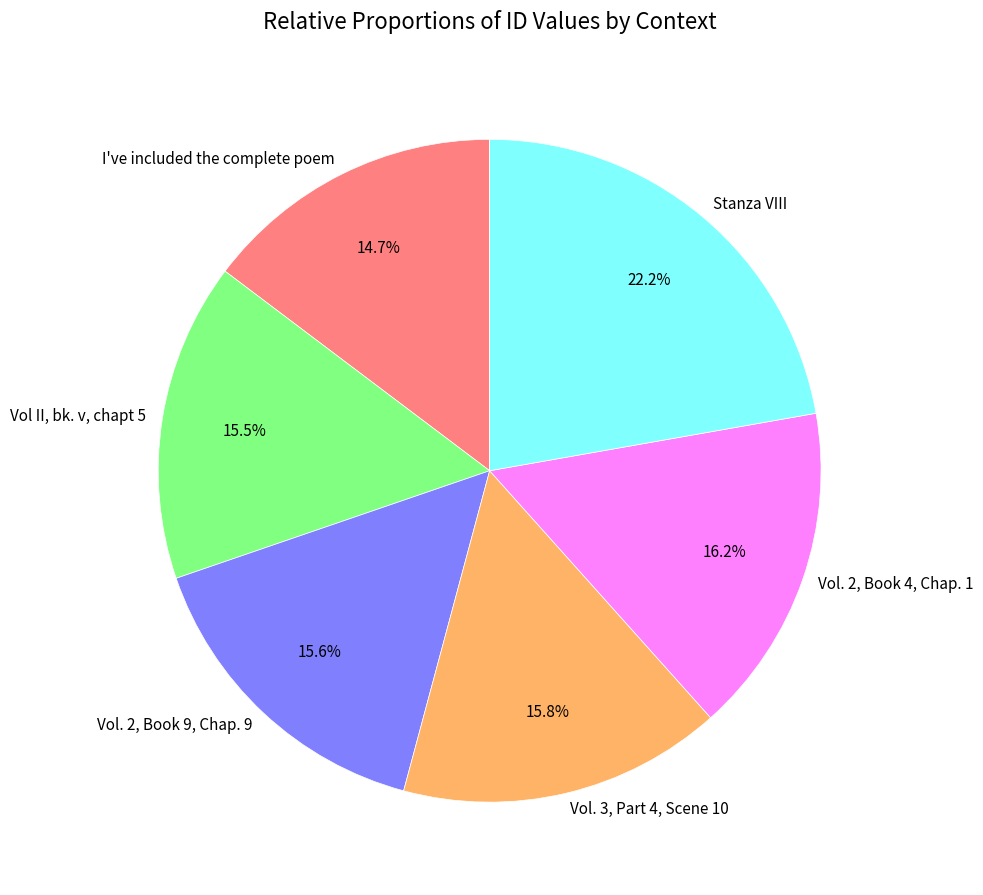

Is Vol. 2, Book 4, Chap. 1 the majority of the pie?

No